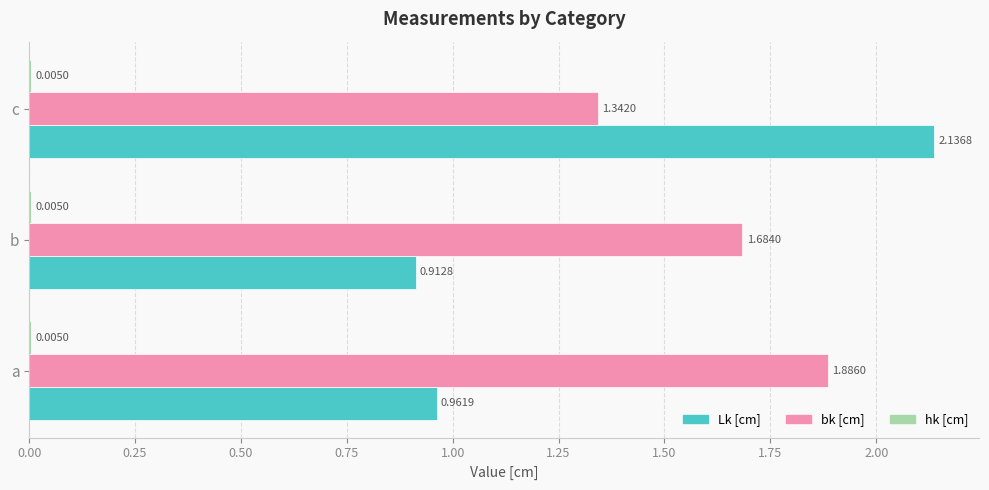

Which series has the largest total across all categories?

bk [cm]